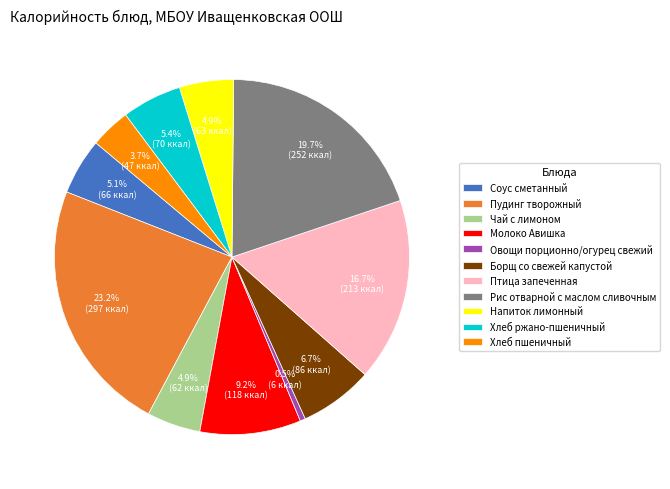

The Хлеб пшеничный slice represents 4% of the pie. True or false?

True